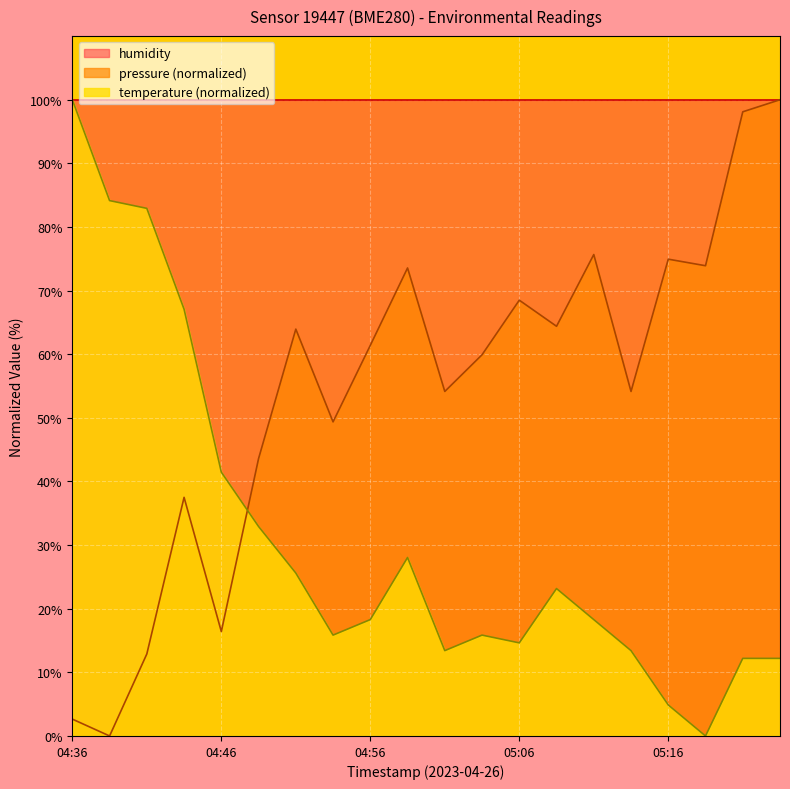

Which series changed the most between 04:39 and 04:59?

pressure